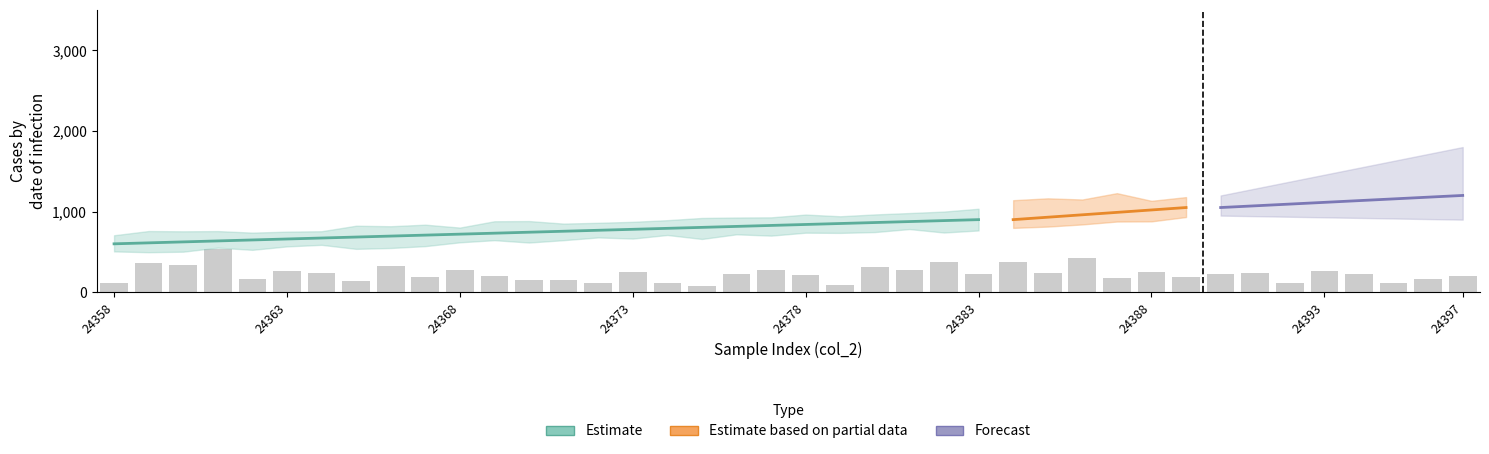

What is the change in value from 24361 to 24381?

-254.7